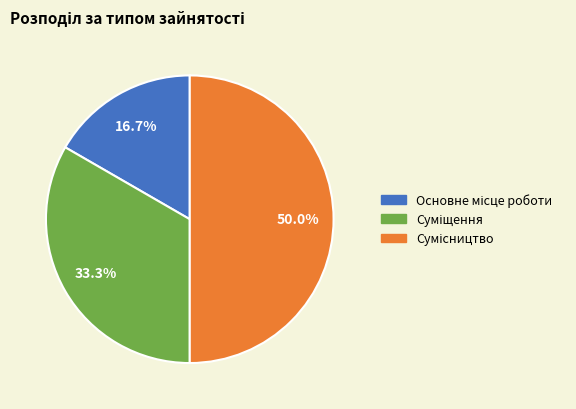

Does Сумісництво account for over 50% of the chart?

No